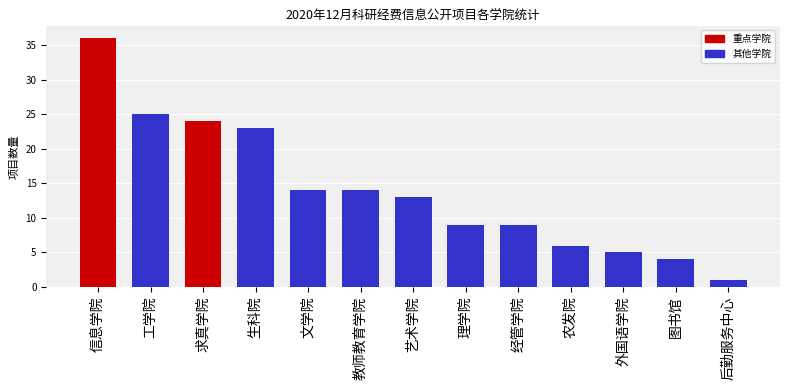

What is the label of the 11th bar from the left?

外国语学院